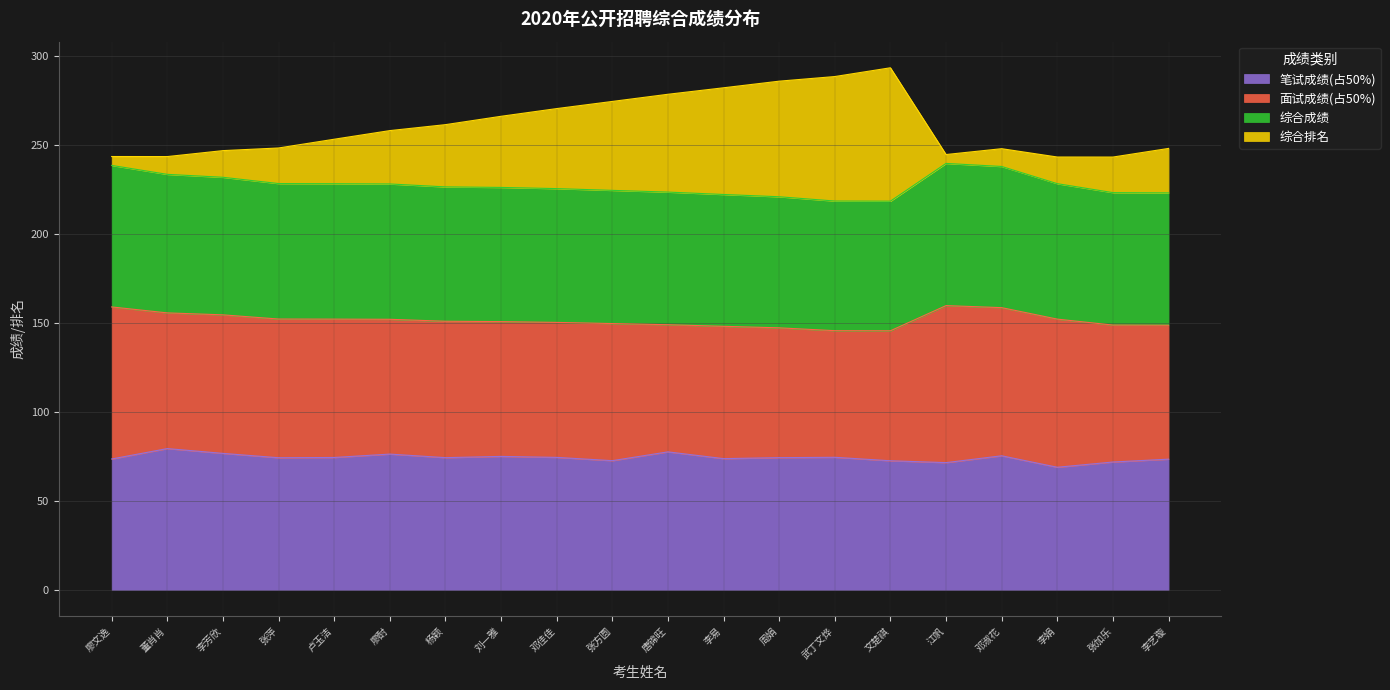

What is the value of the 笔试成绩(占50%) point at the 20th from the left?

73.5